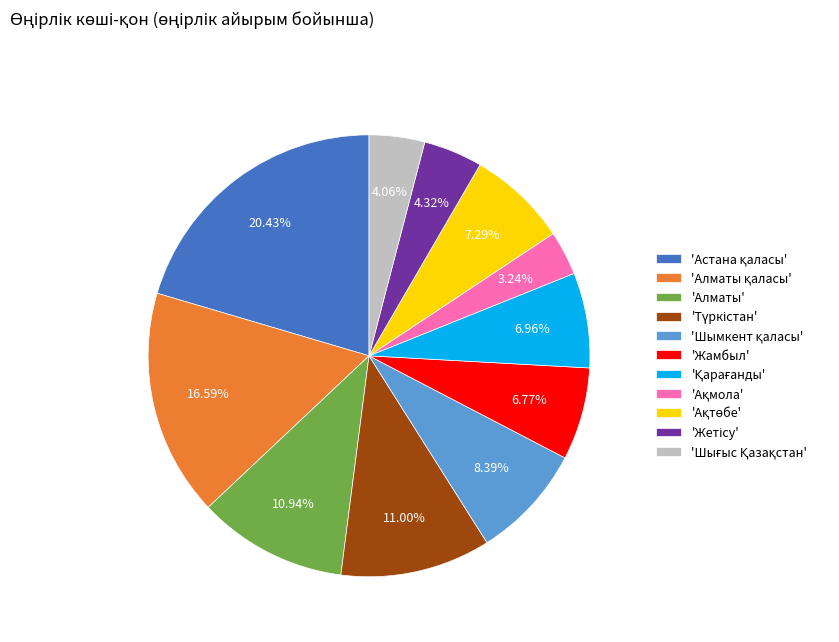

Count the number of slices in the pie.

11